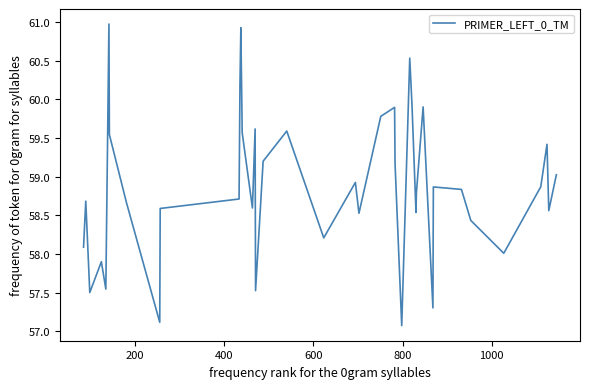

What is the minimum value shown in the chart?

57.1